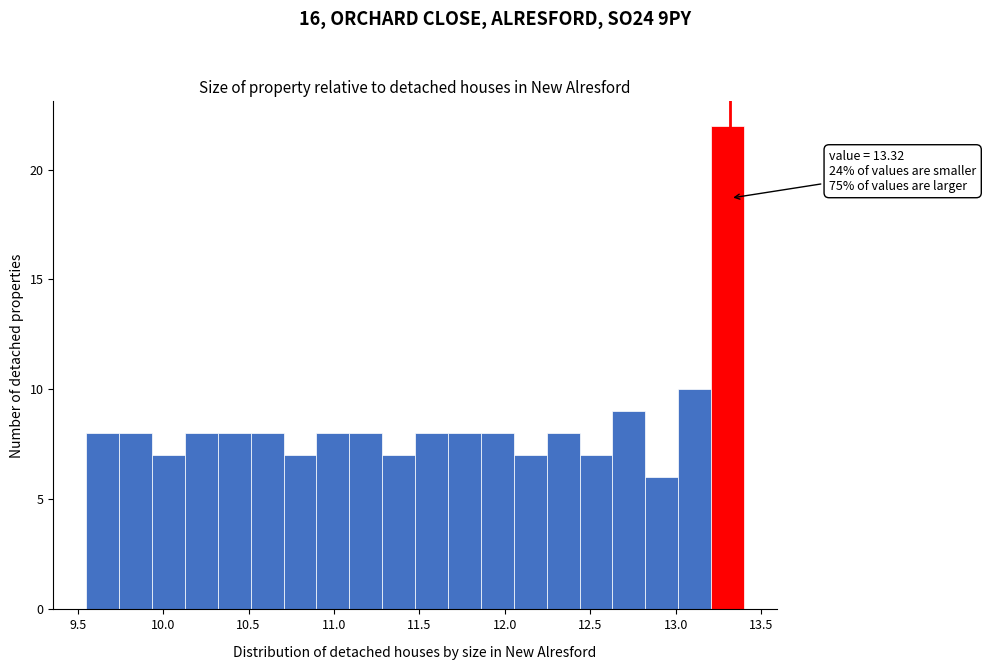

Around what value on the x-axis is the tallest bar? Give the approximate position of its centre, as read against the axis.

13.30